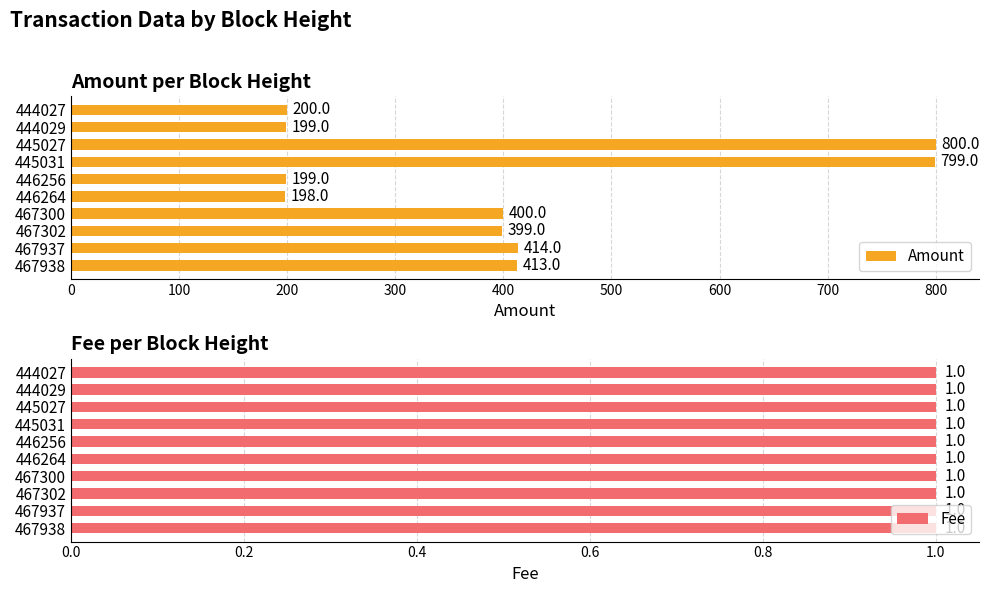

At which label does Amount reach its minimum?

446264